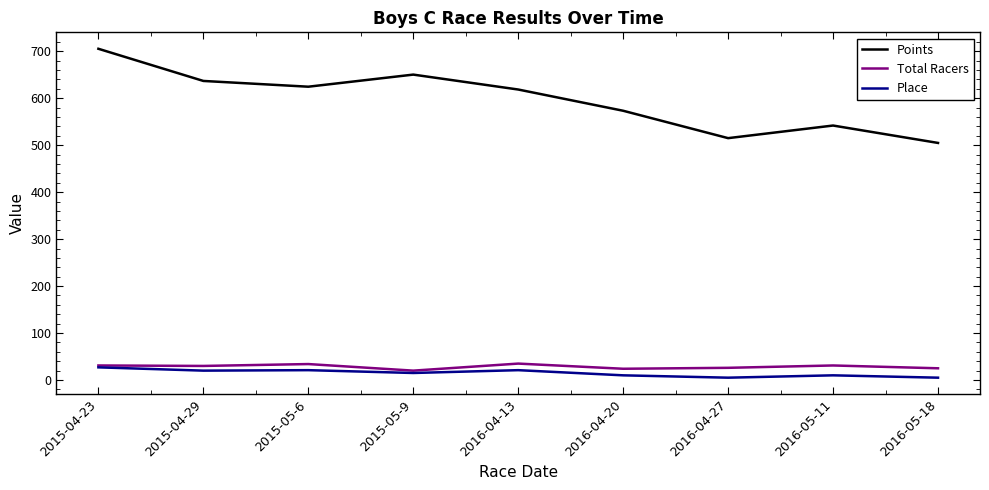

What is the approximate value of Total Racers at 2016-04-20?

24.0